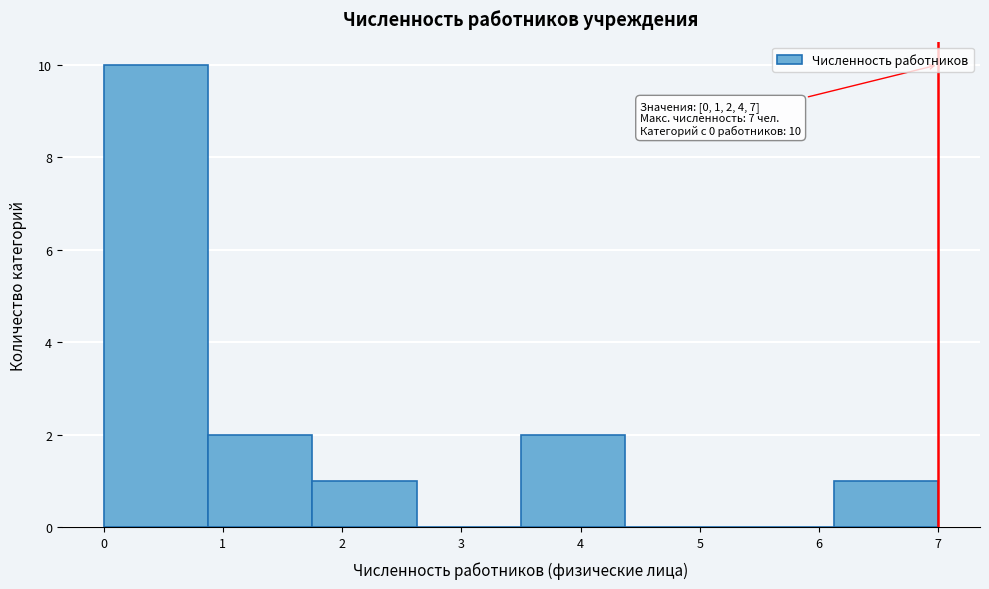

Which range on the x-axis has the tallest bar?

0.0 to 0.9